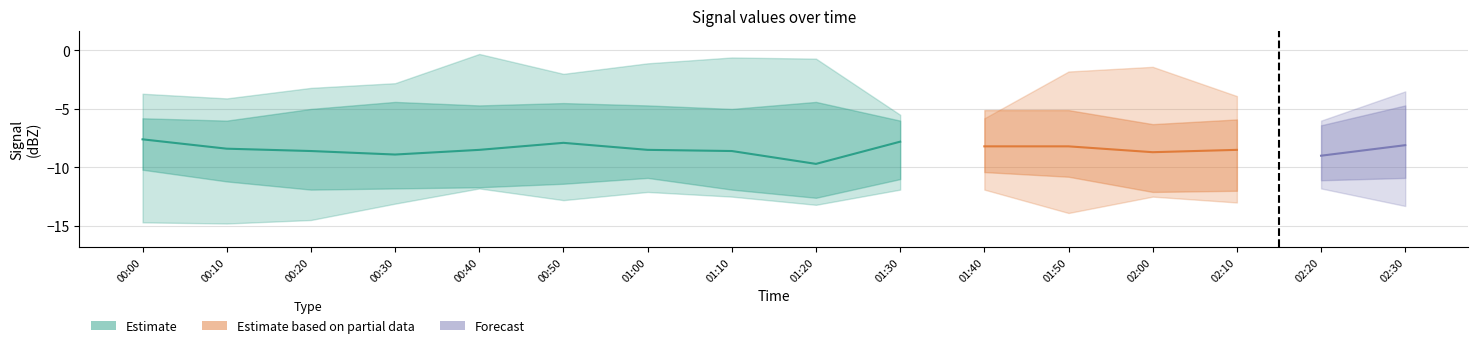

What is the label of the 4th point from the right?

2002/08/18 02:00